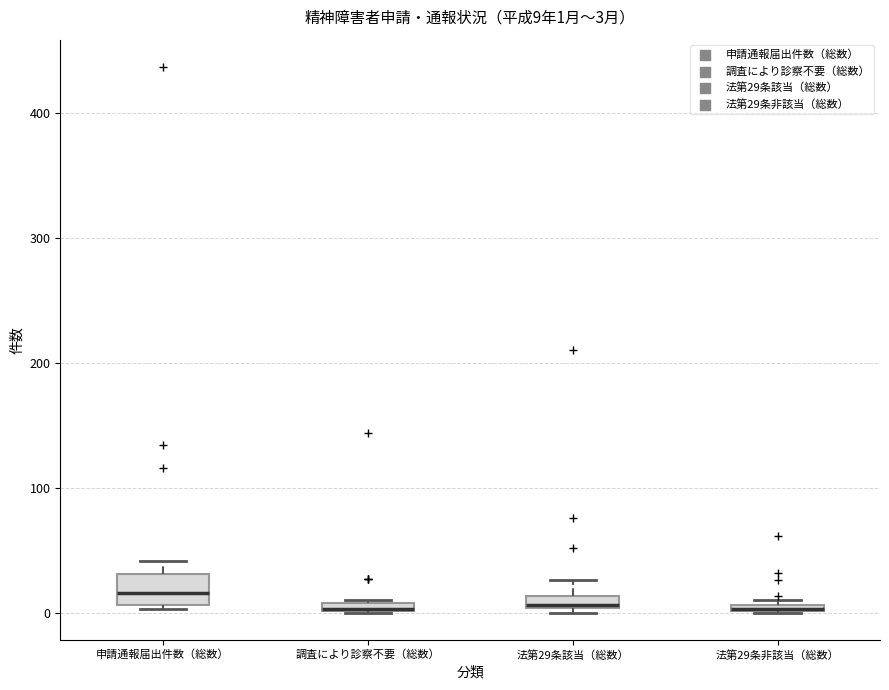

Which box is the tallest, from its lower edge to its upper edge?

申請通報届出件数（総数）